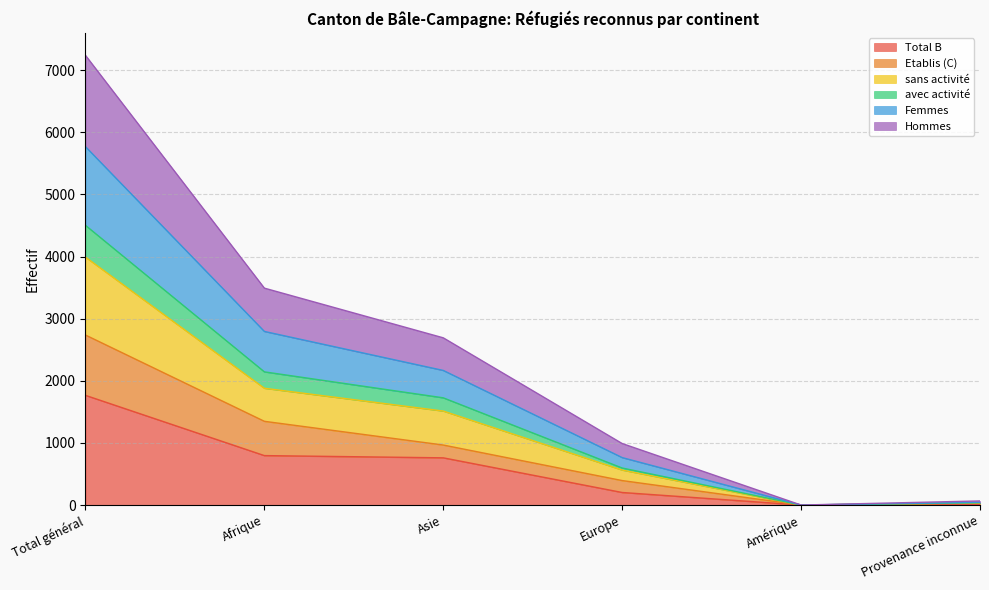

Where is the first local minimum for Total B?

Amérique